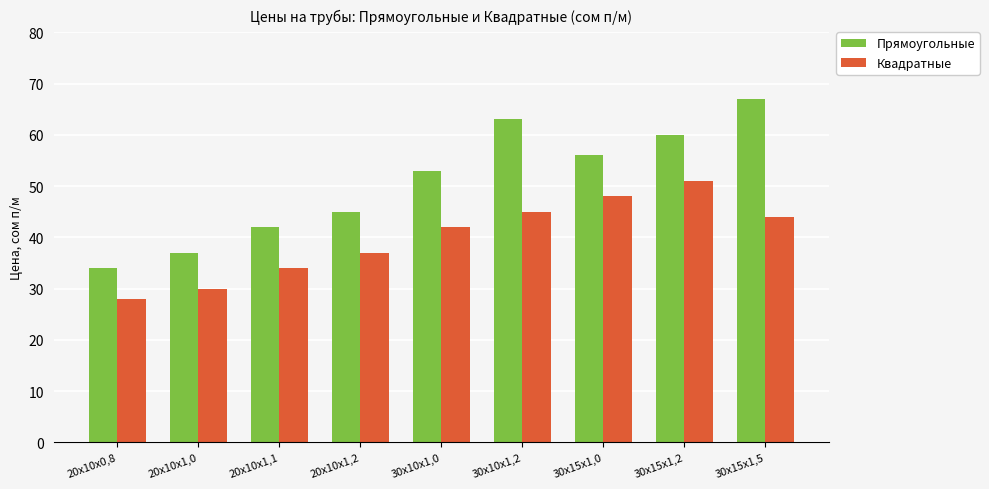

At how many categories does at least one series exceed 31?

9